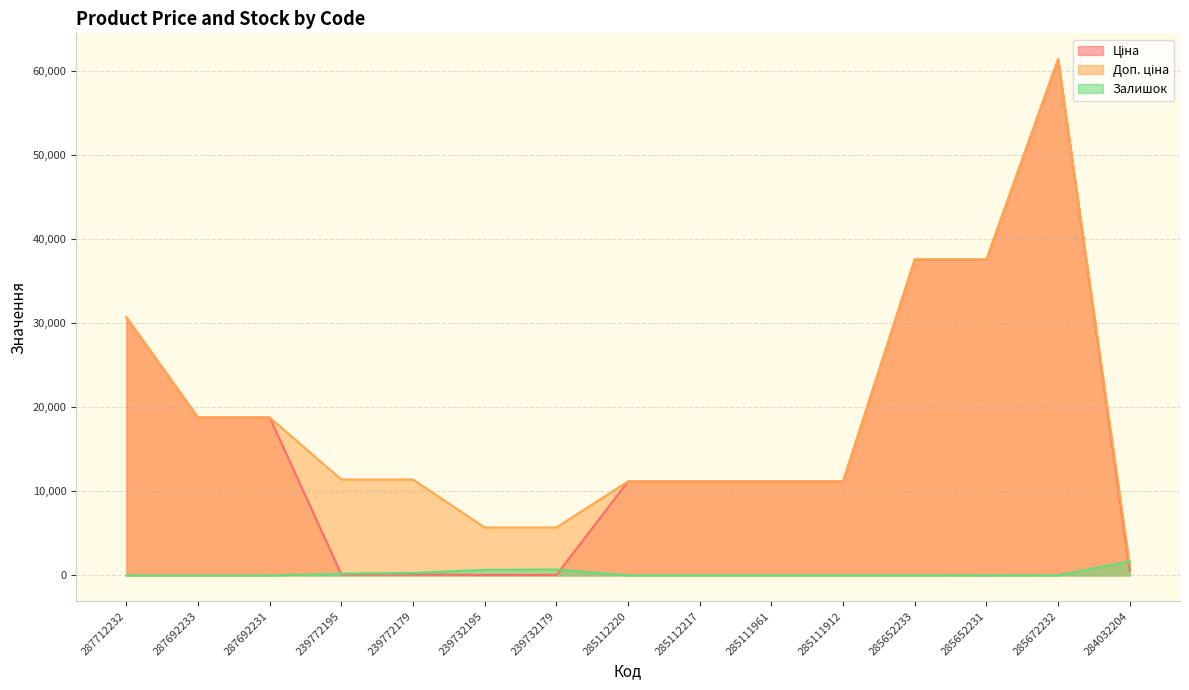

At which label is Ціна closest to 30745?

287712232